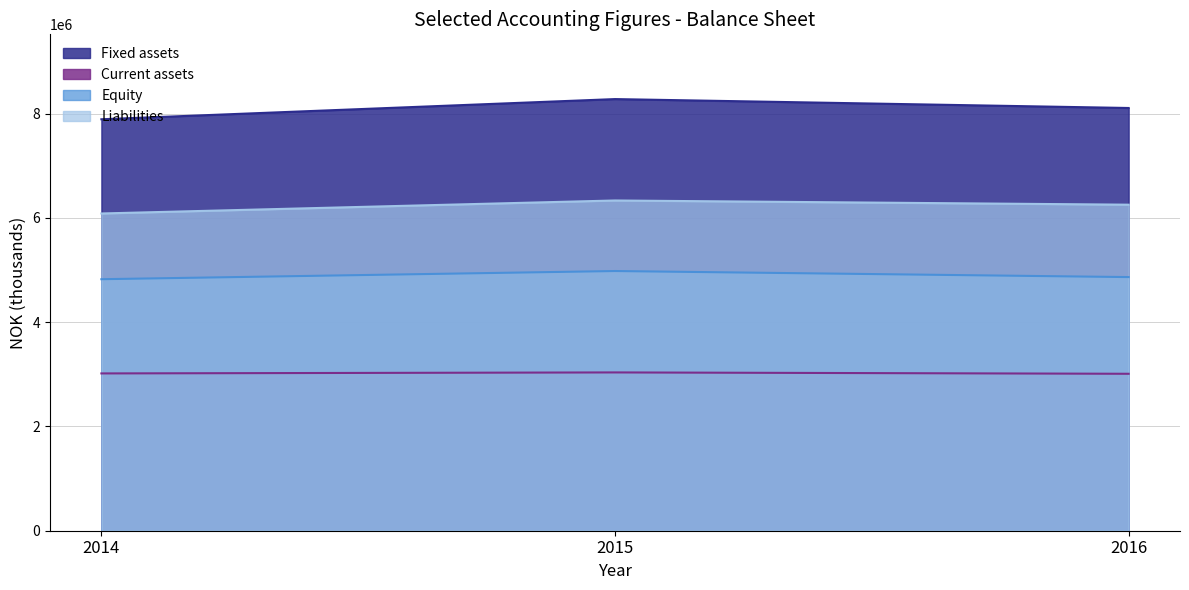

How many Liabilities values are between 6083126 and 6332379?

3